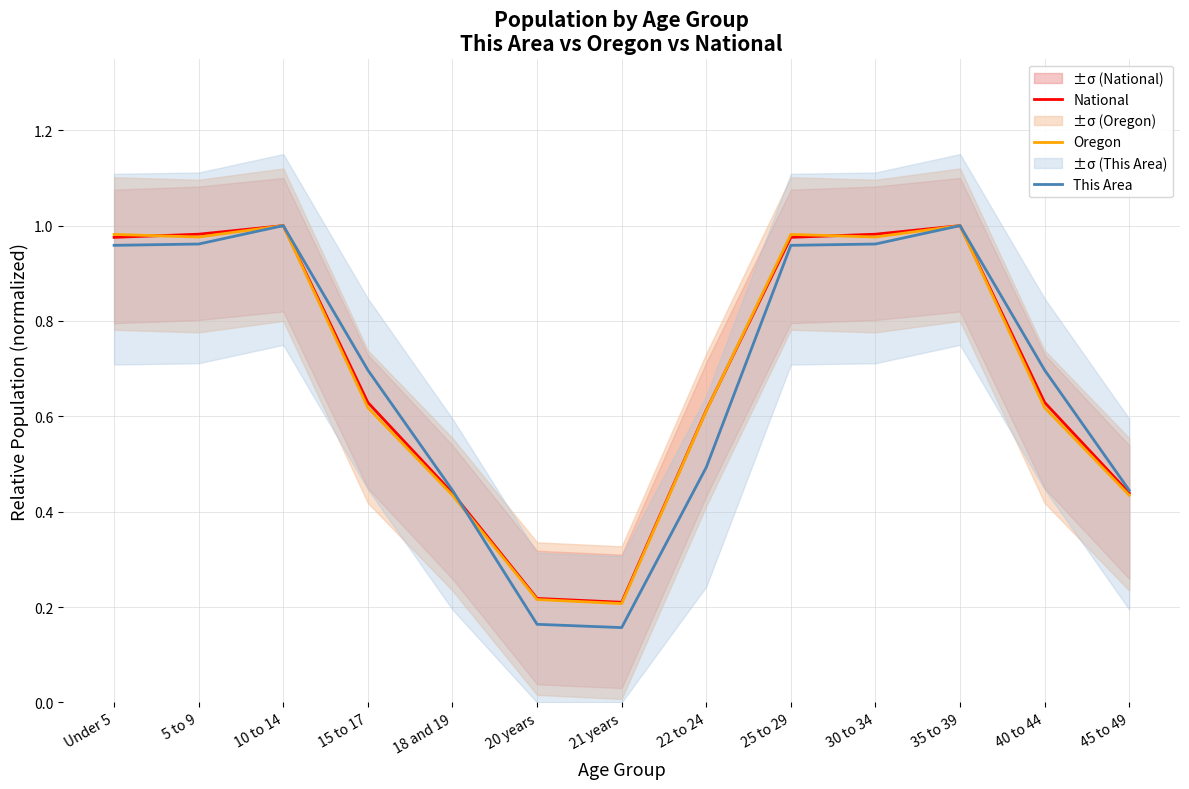

Which series has the largest total across all categories?

National